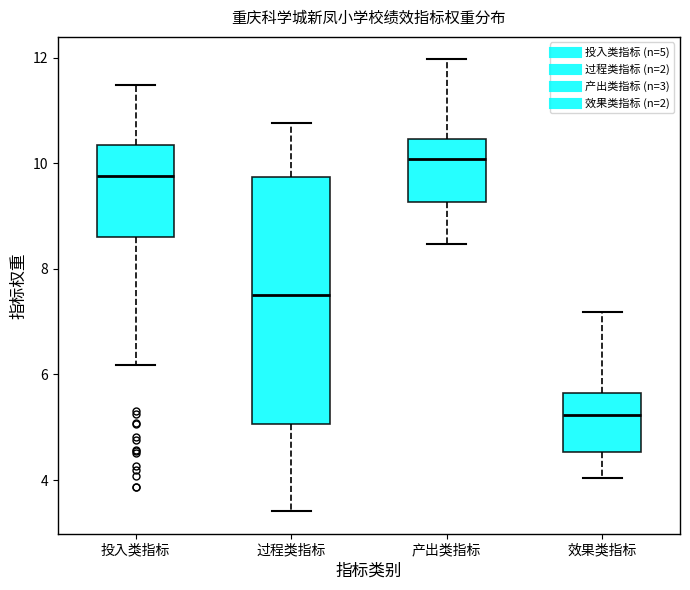

Which box is the tallest, from its lower edge to its upper edge?

过程类指标